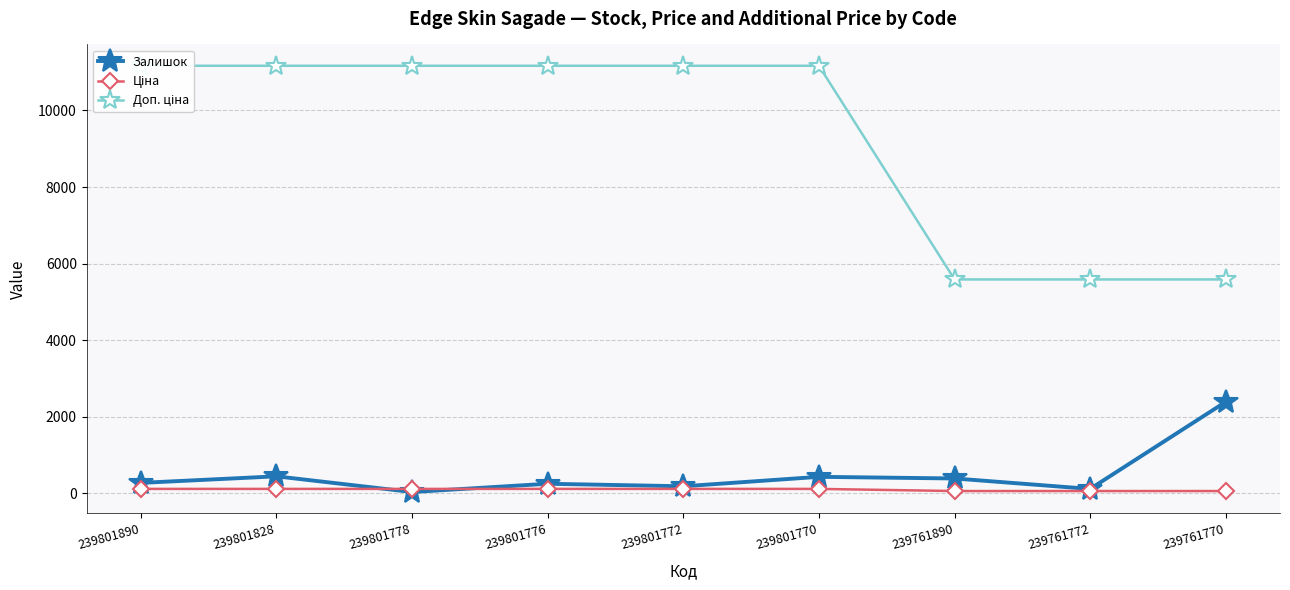

Reading right to left, list all the values displayed in this chart.

Залишок: 2387.0	111.0	384.0	427.0	180.0	246.0	30.0	440.0	269.0
Ціна: 55.9	55.9	55.9	111.7	111.7	111.7	111.7	111.7	111.7
Доп. ціна: 5585.0	5585.0	5585.0	11169.0	11169.0	11169.0	11169.0	11169.0	11169.0